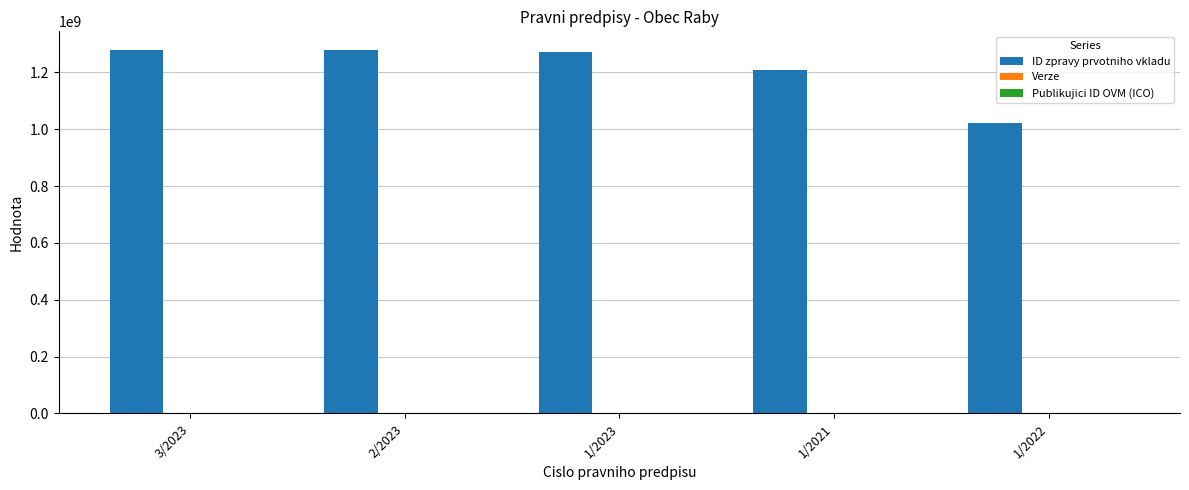

Which series changed the most between 1/2023 and 1/2022?

ID zpravy prvotniho vkladu